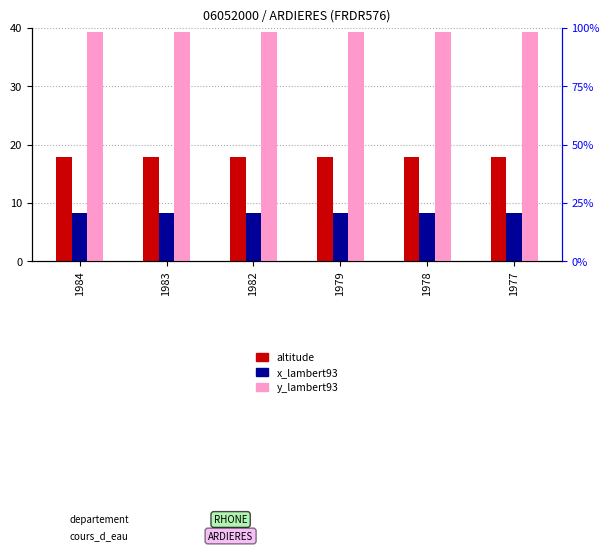

What is the greatest value displayed?

39.4